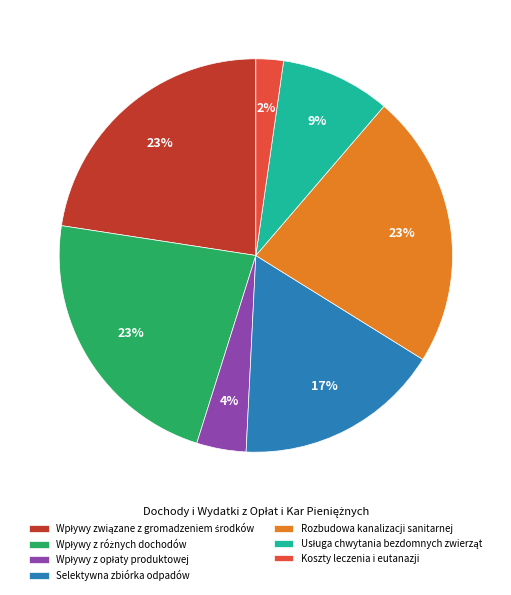

To the nearest percent, what percentage of the pie is Selektywna zbiórka odpadów?

17%